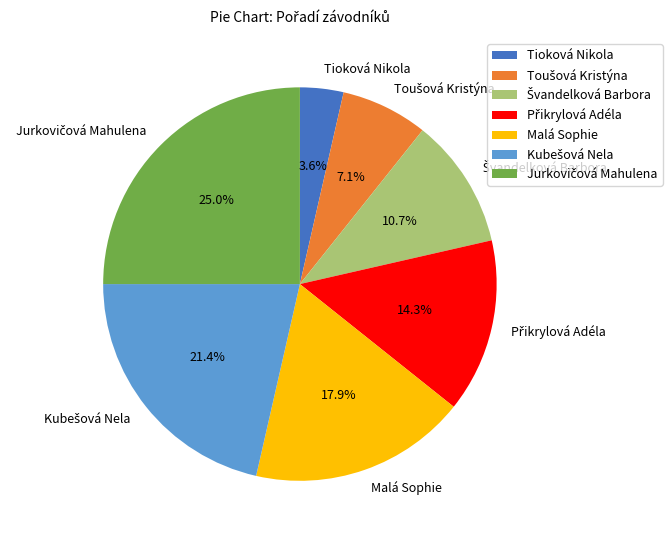

Count the number of slices in the pie.

7